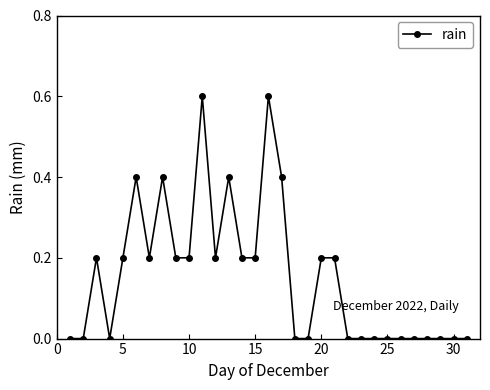

What is the value of the 5th point from the left?

0.2